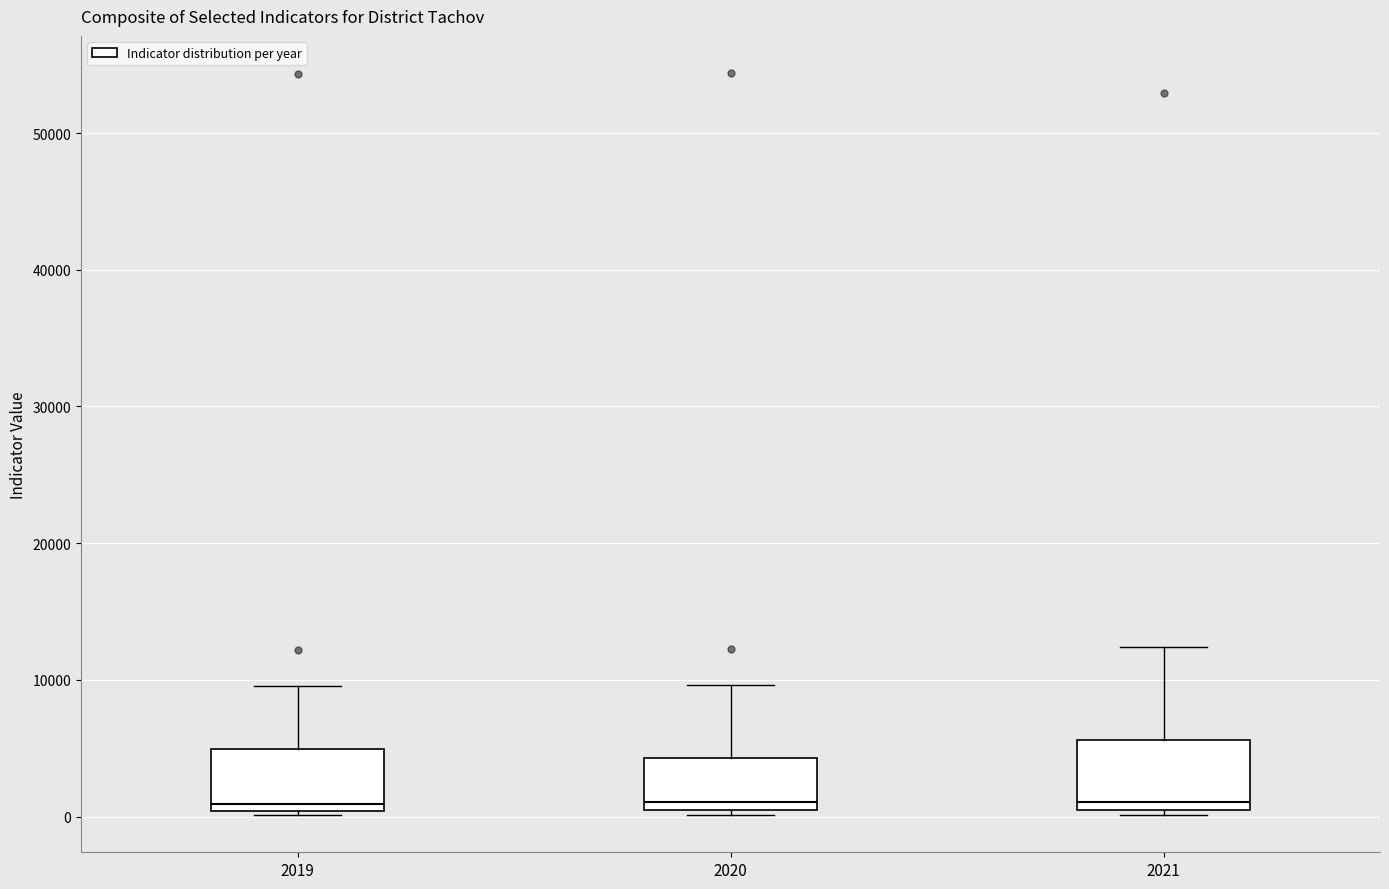

Reading left to right, transcribe this box plot: for each box, give where its median line is, the range the box spans, and where its two whiskers end, as read against the y-axis. The values are not printed on the chart, so give them approximately, as read against the axis.

2019: median 1000, box 0 to 5000, whiskers 0 (just below the box's lower edge) to 10000
2020: median 1000, box 0 to 4000, whiskers 0 (just below the box's lower edge) to 10000
2021: median 1000 (just above the box's lower edge), box 1000 to 6000, whiskers 0 to 12000